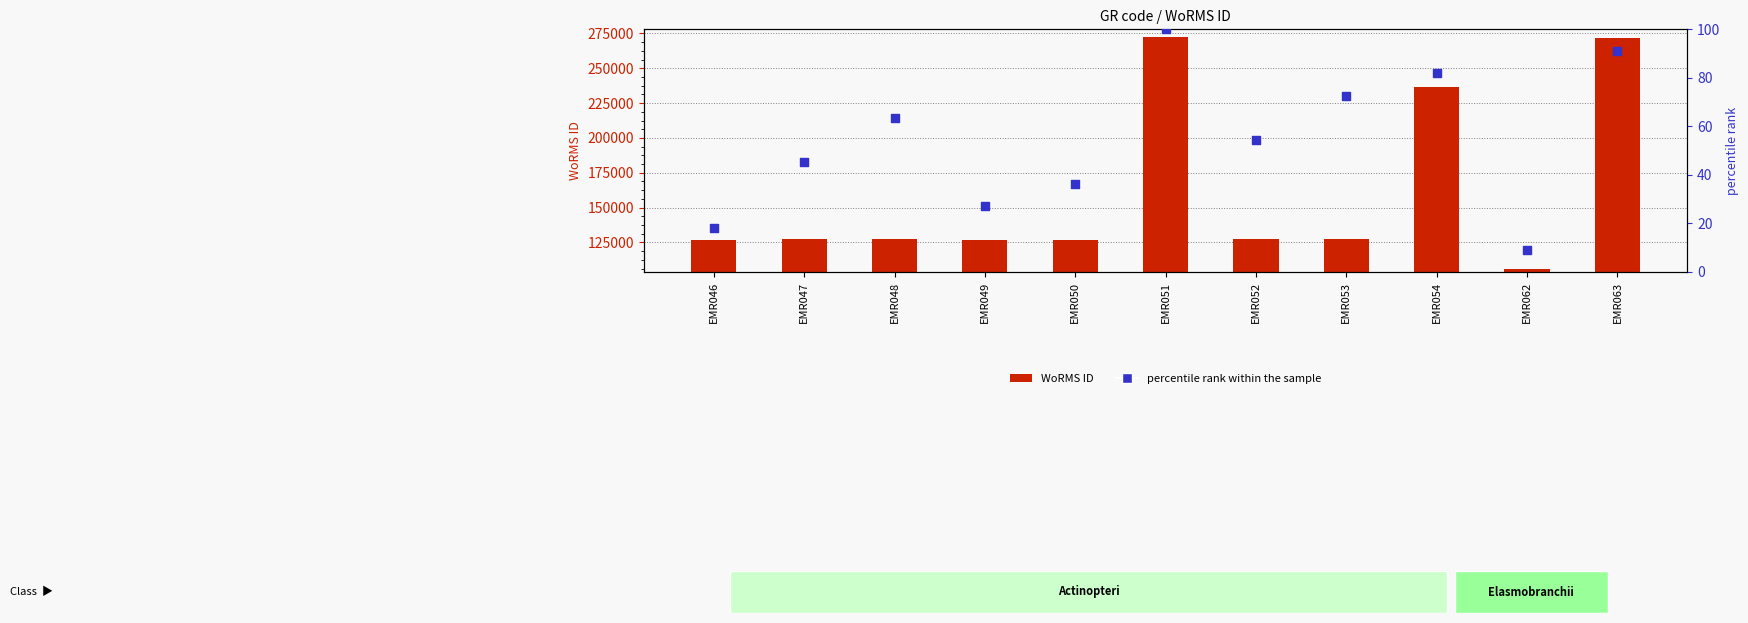

At which category is the sum across all series the highest?

EMR051